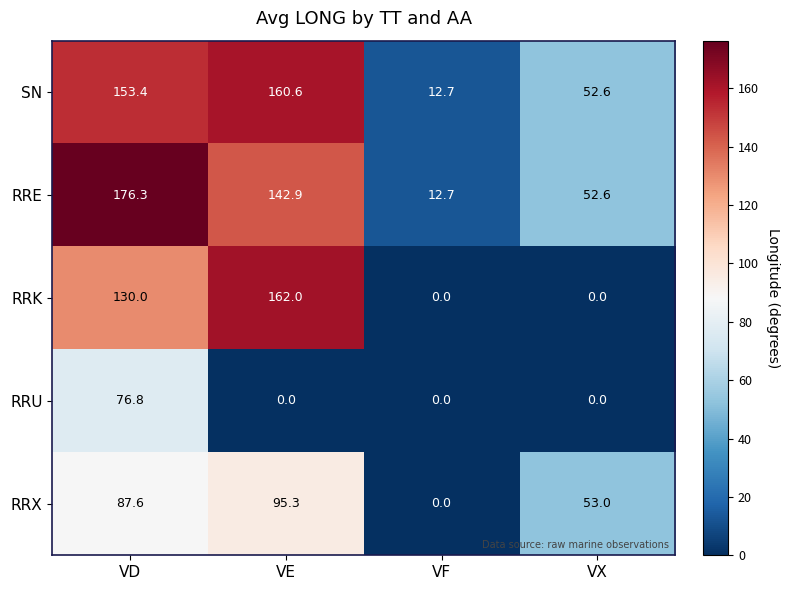

Which series has the largest total across all categories?

RRE